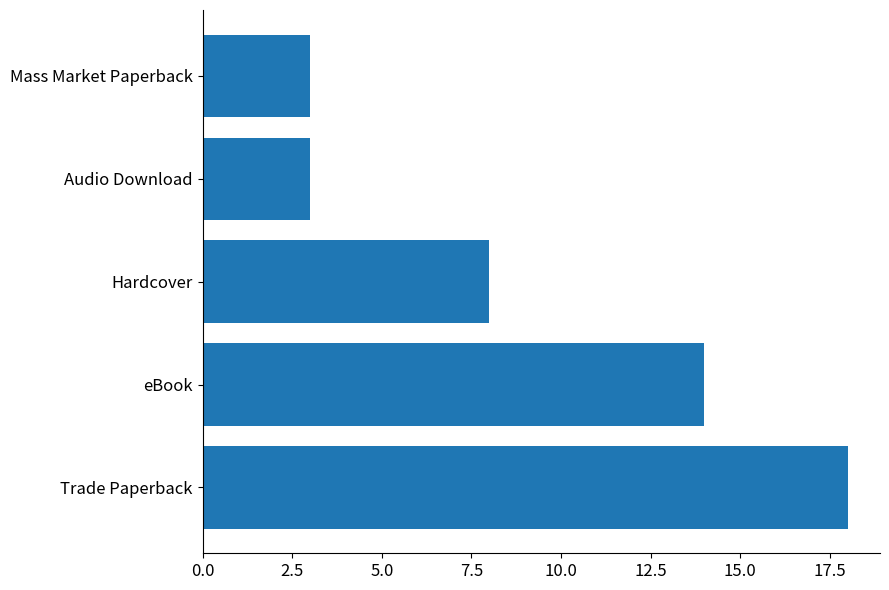

Reading top to bottom, list all the values displayed in this chart.

3	3	8	14	18